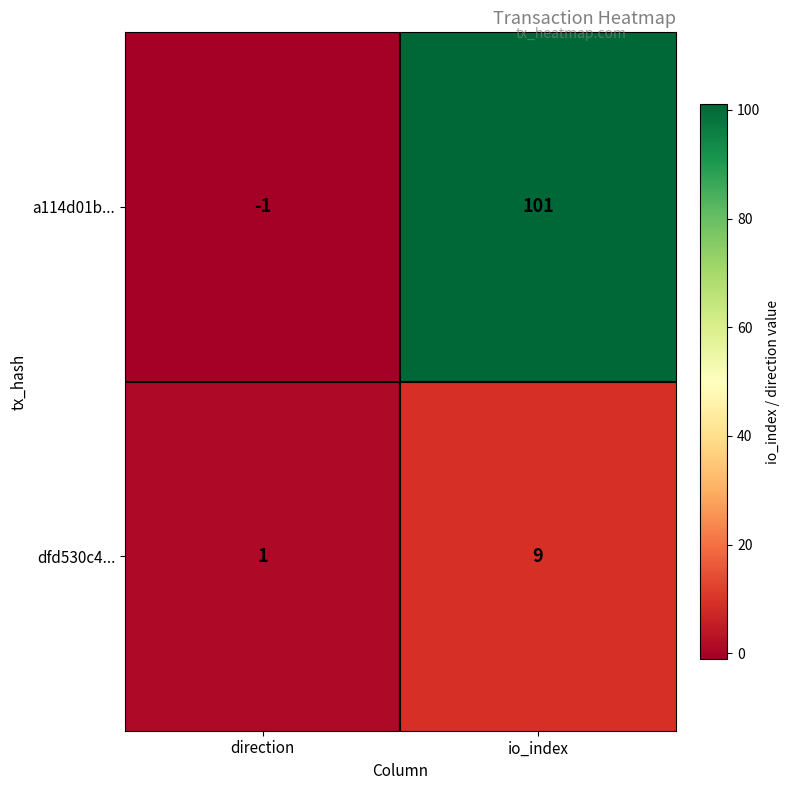

Reading left to right, extract all data points from this chart.

a114d01b...: direction=-1	io_index=101
dfd530c4...: direction=1	io_index=9